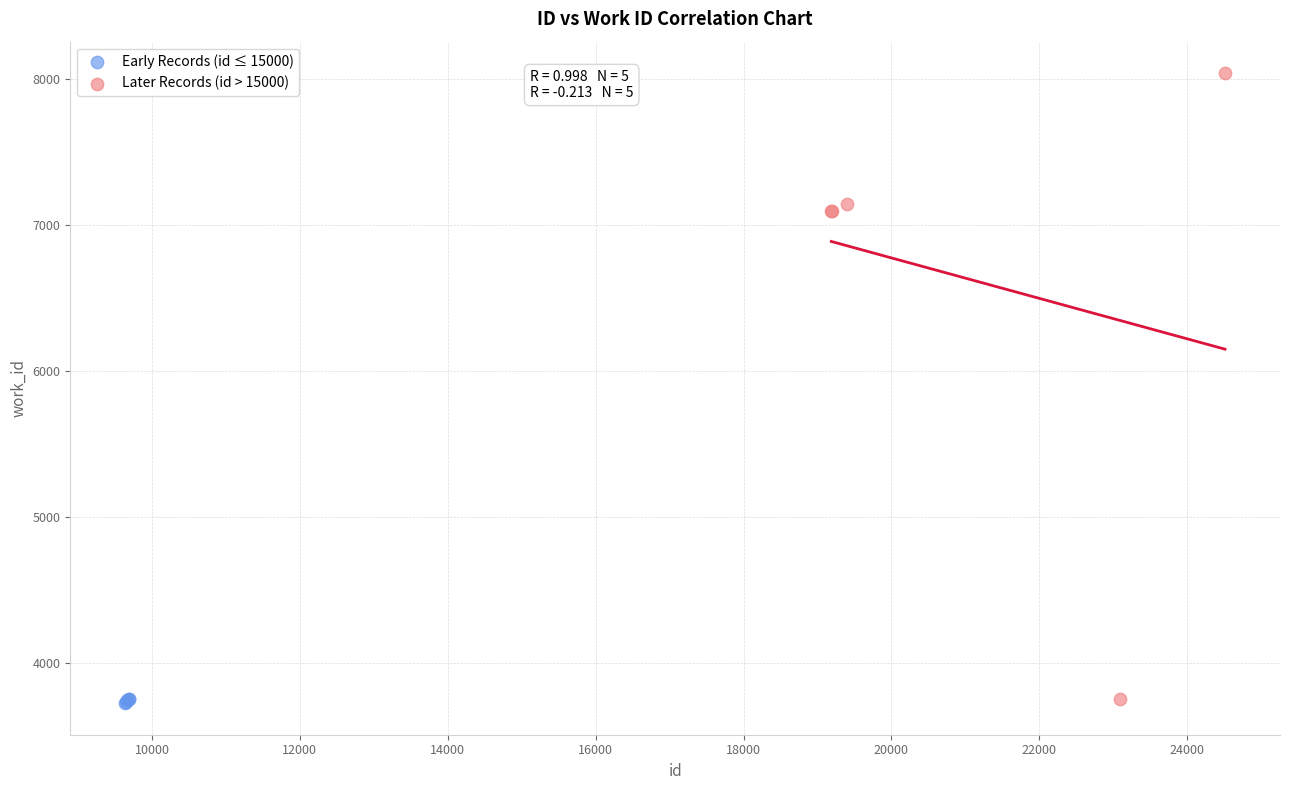

Which series has the largest Y range (max minus min)?

Later Records (id > 15000)